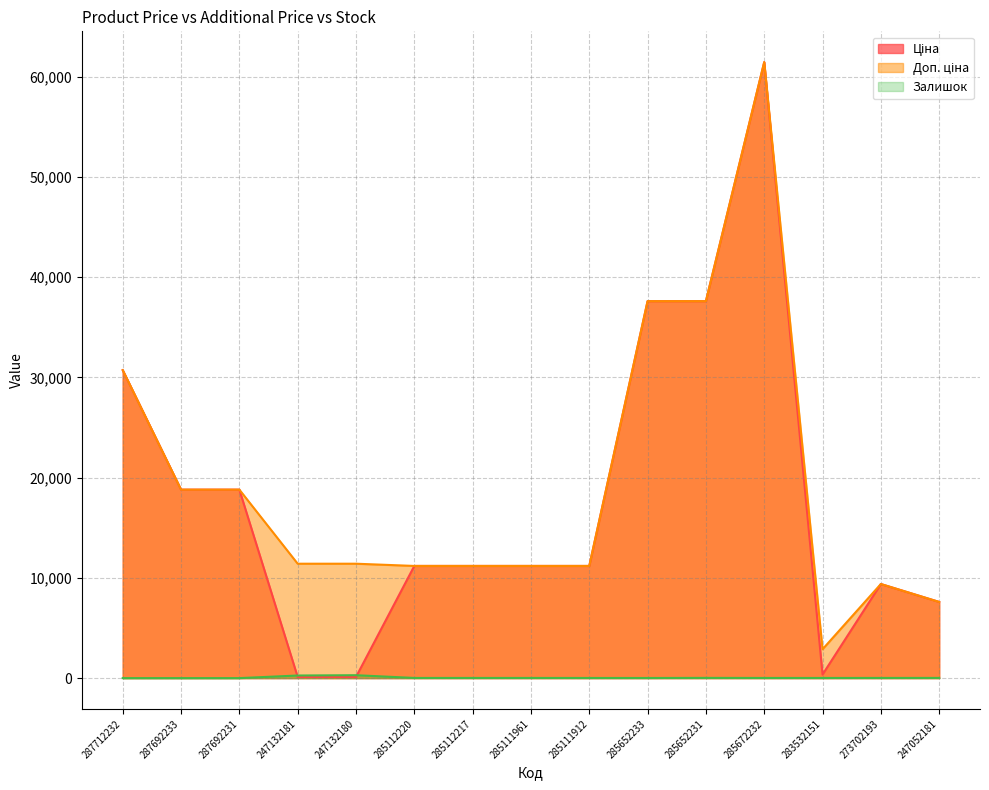

True or false: Ціна and Доп. ціна intersect in this chart.

False